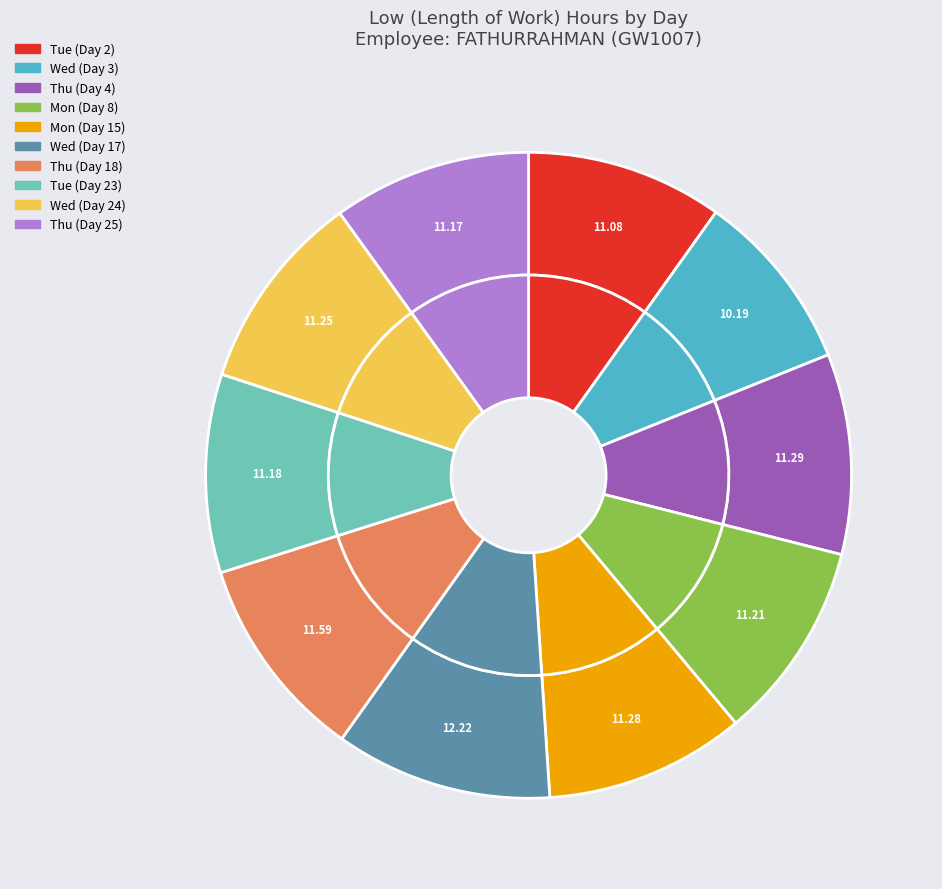

Is Fri (Day 5) the majority of the pie?

No